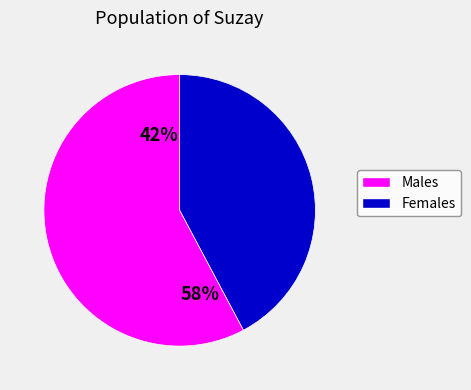

Is it true that 9 is 2% of the pie?

True